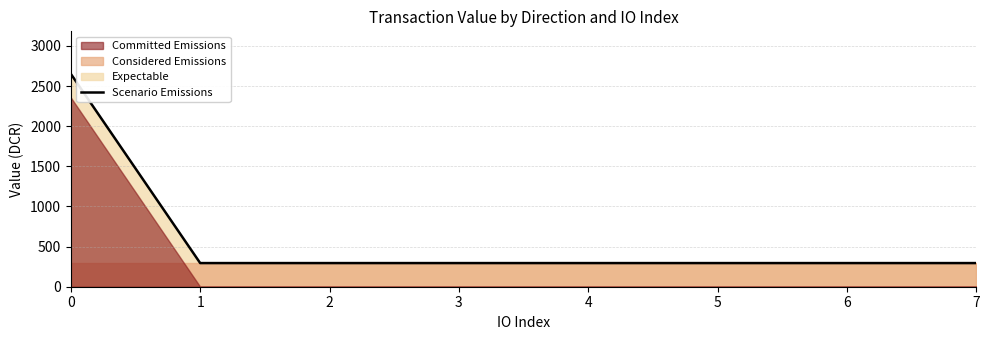

What is the sum of all values?

4714.5